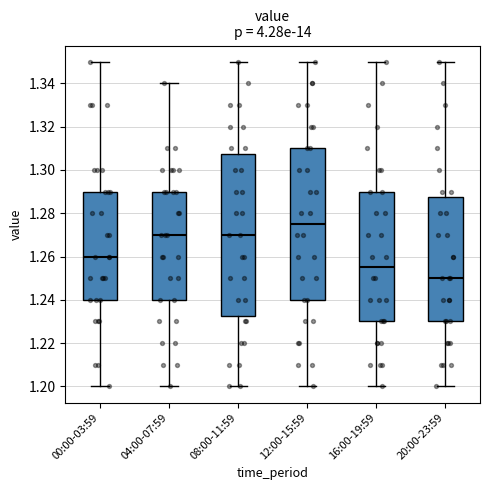

Comparing the boxes themselves (not the whiskers), which one is the tallest?

08:00-11:59